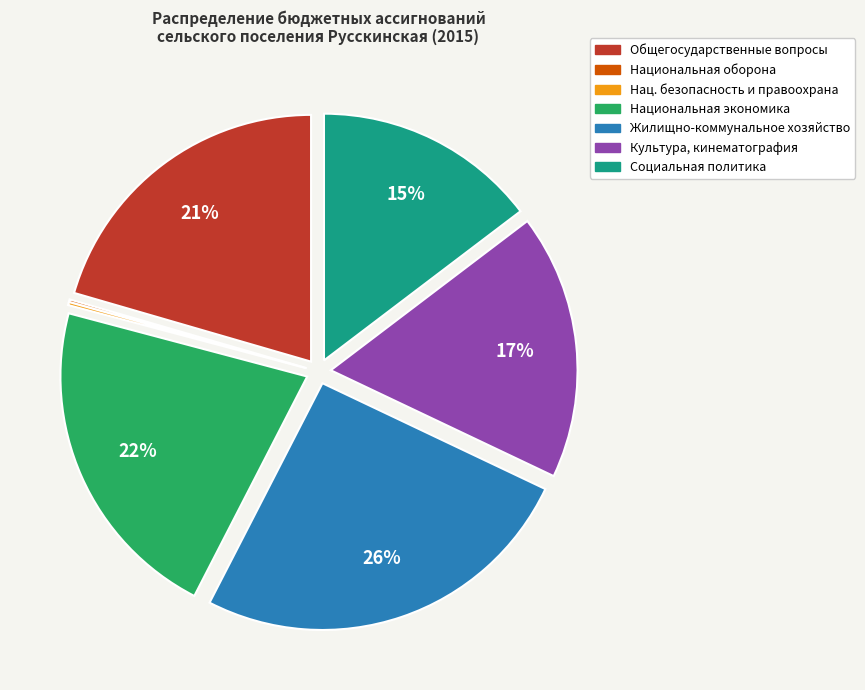

To the nearest percent, what is the average slice percentage?

14%